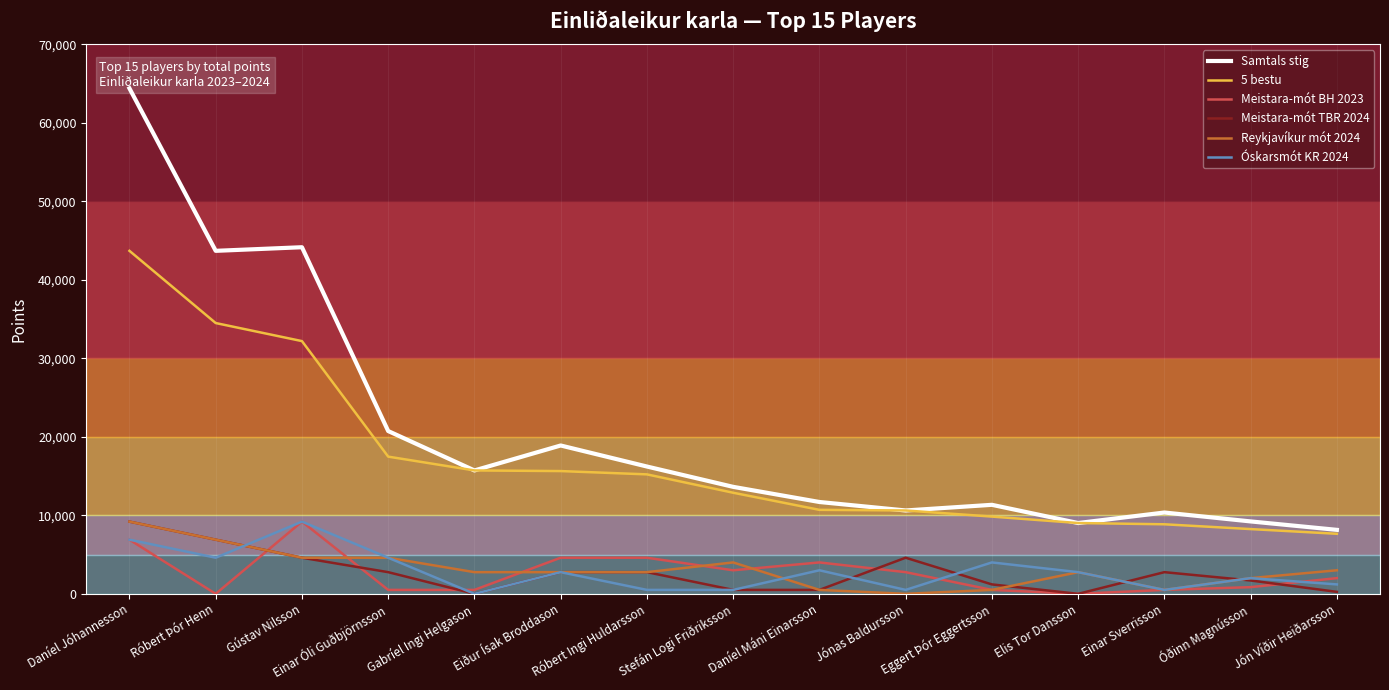

How many lines are shown in the chart?

6